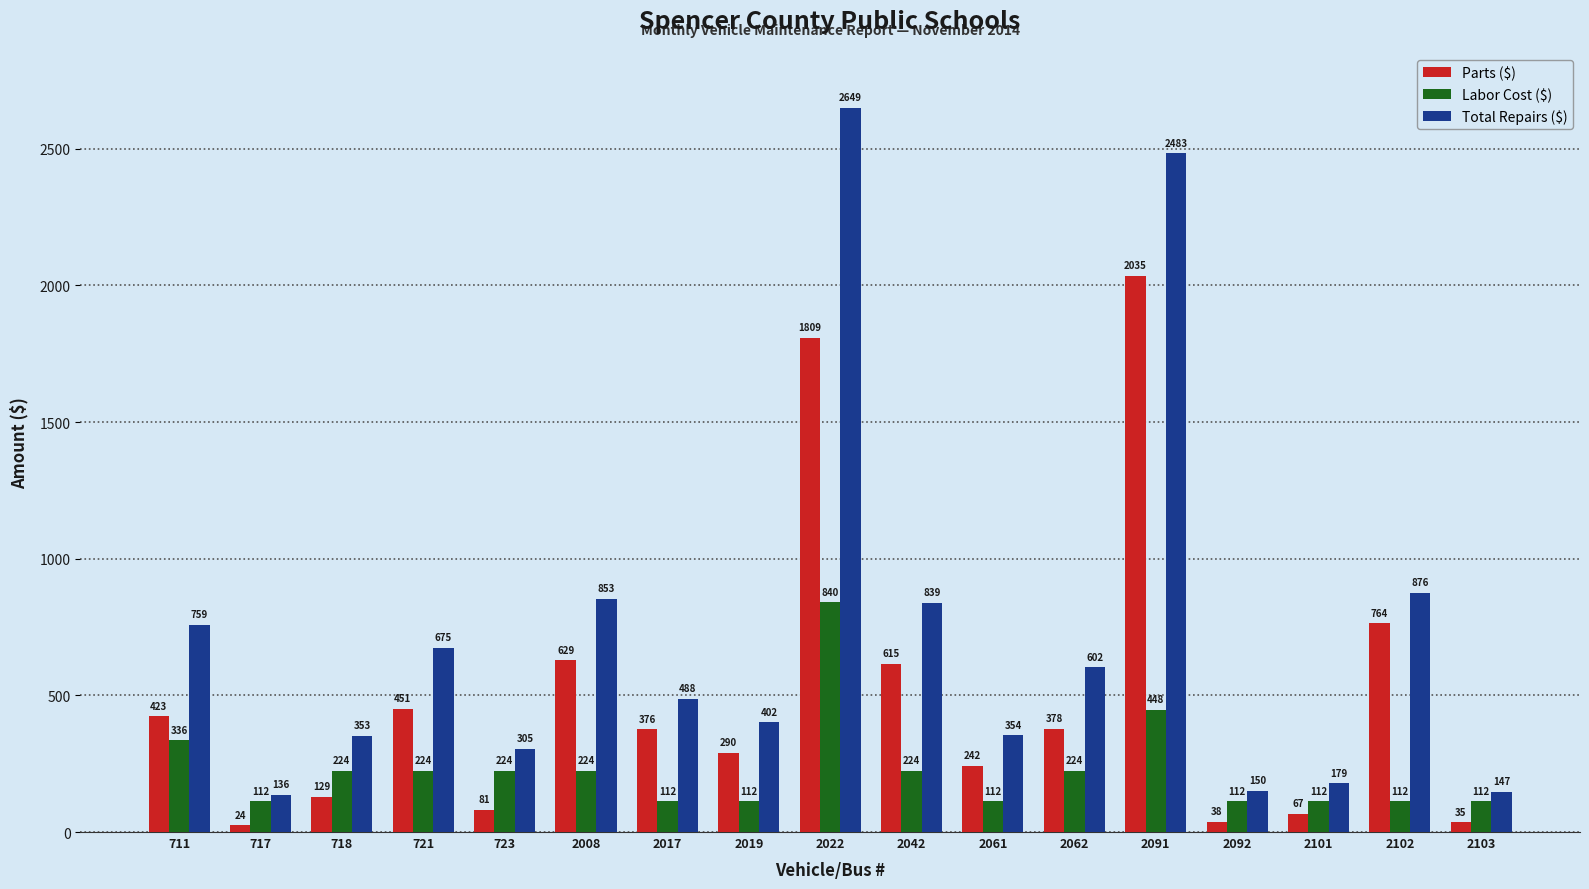

Reading left to right, what are all the values shown in this chart?

Parts ($): 711=423	717=24	718=129	721=451	723=81	2008=629	2017=376	2019=290	2022=1809	2042=615	2061=242	2062=378	2091=2035	2092=38	2101=67	2102=764	2103=35
Labor Cost ($): 711=336	717=112	718=224	721=224	723=224	2008=224	2017=112	2019=112	2022=840	2042=224	2061=112	2062=224	2091=448	2092=112	2101=112	2102=112	2103=112
Total Repairs ($): 711=759	717=136	718=353	721=675	723=305	2008=853	2017=488	2019=402	2022=2649	2042=839	2061=354	2062=602	2091=2483	2092=150	2101=179	2102=876	2103=147